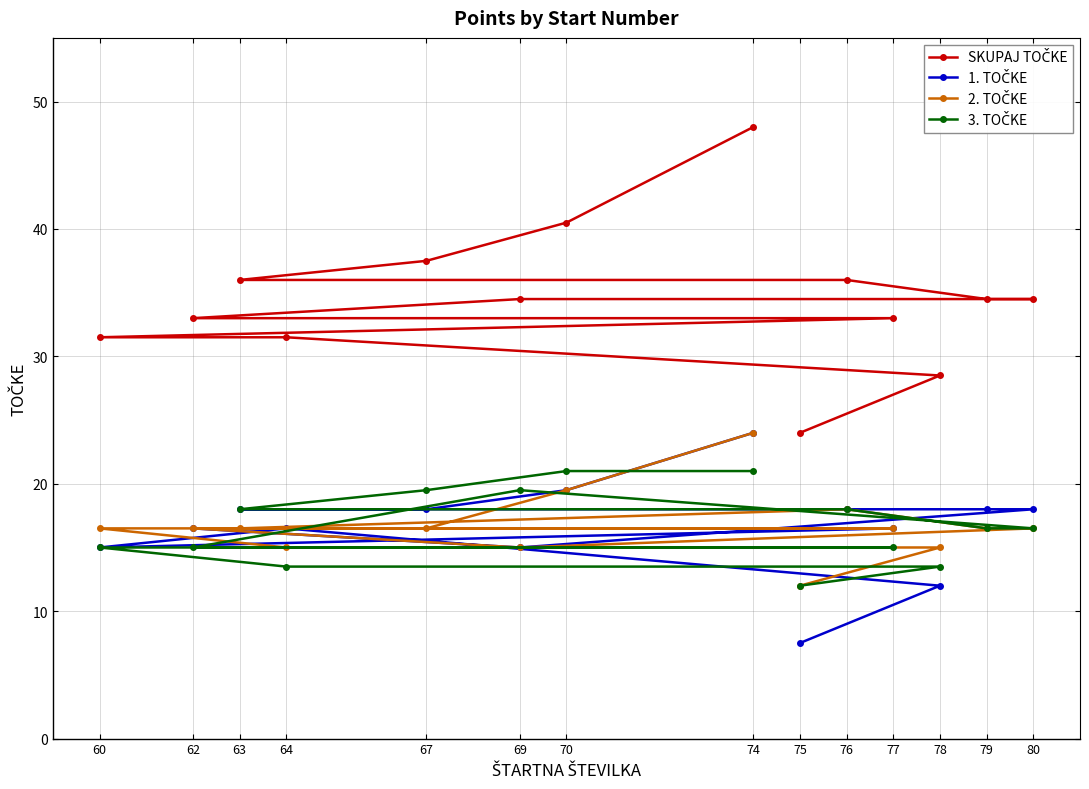

List the labels in order of 2. TOČKE value, smallest first.

75, 69, 64, 78, 67, 63, 79, 80, 62, 77, 60, 76, 70, 74